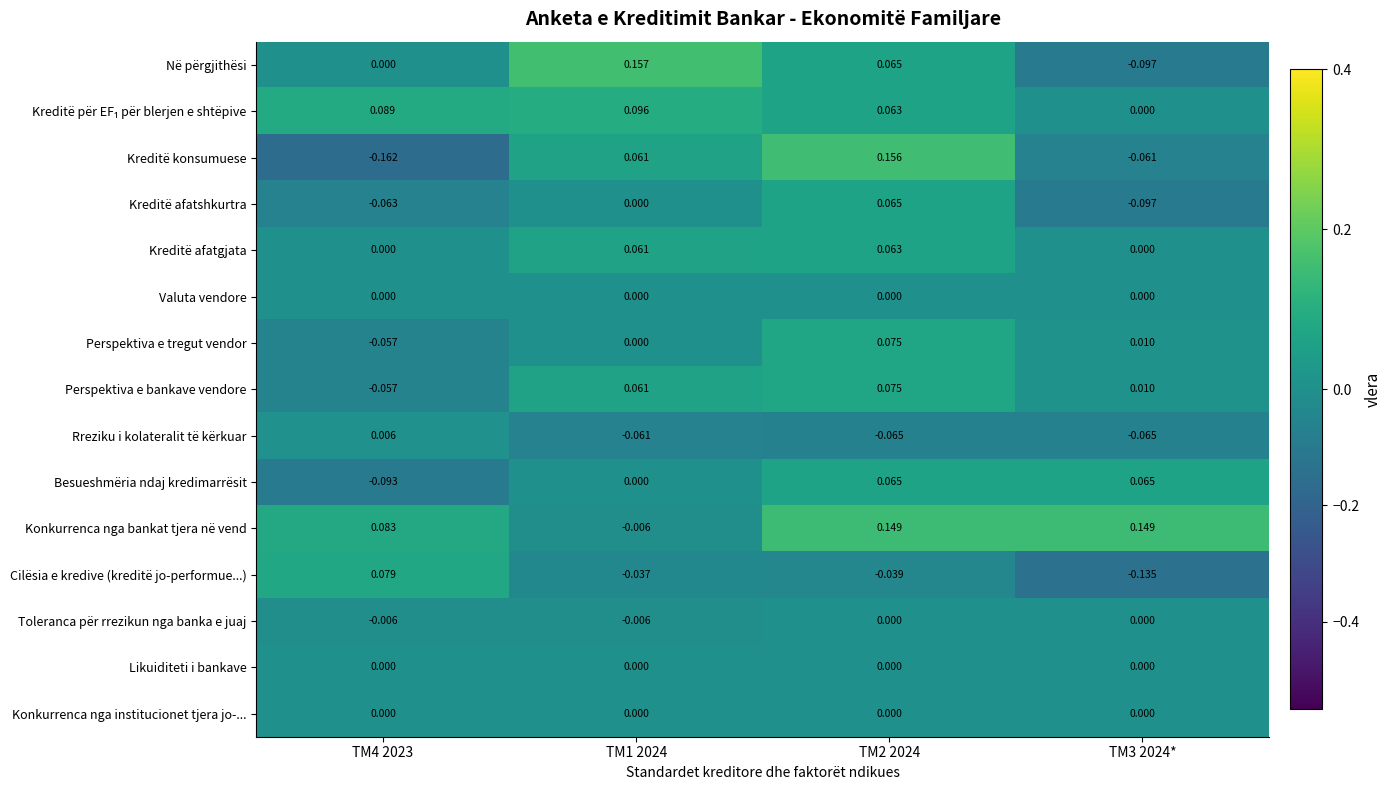

Between TM1 2024 and TM2 2024, which series saw the biggest shift?

Konkurrenca nga bankat tjera në vend